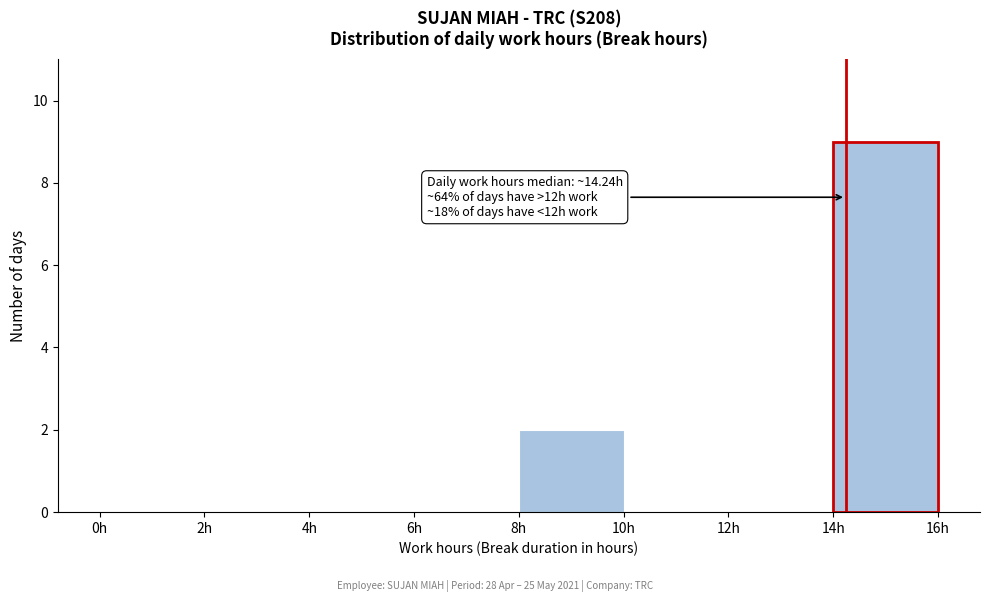

Which range on the x-axis has the tallest bar?

14 to 16